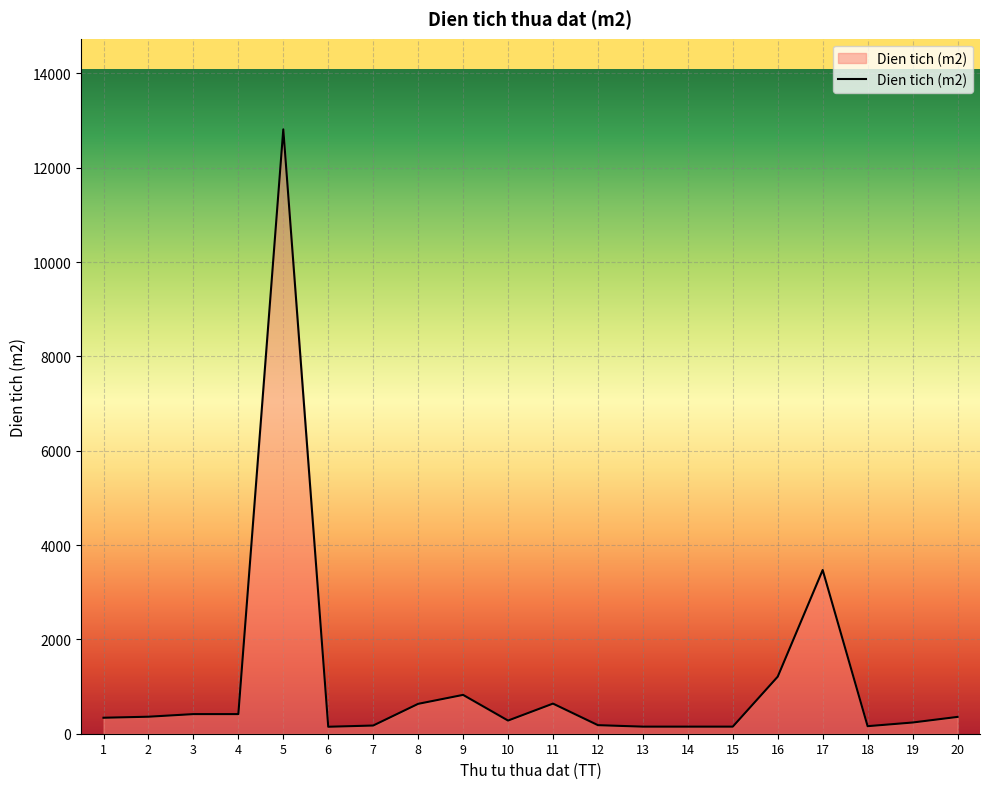

Is it true that the value at 16 is 1209.9?

True